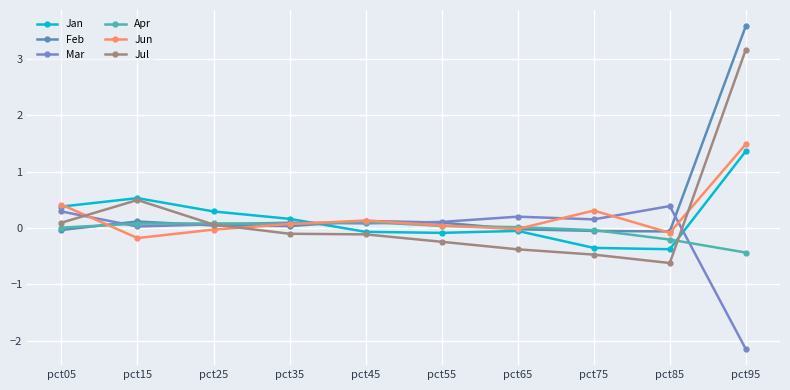

True or false: Apr has a value of 0.0 at pct65.

True